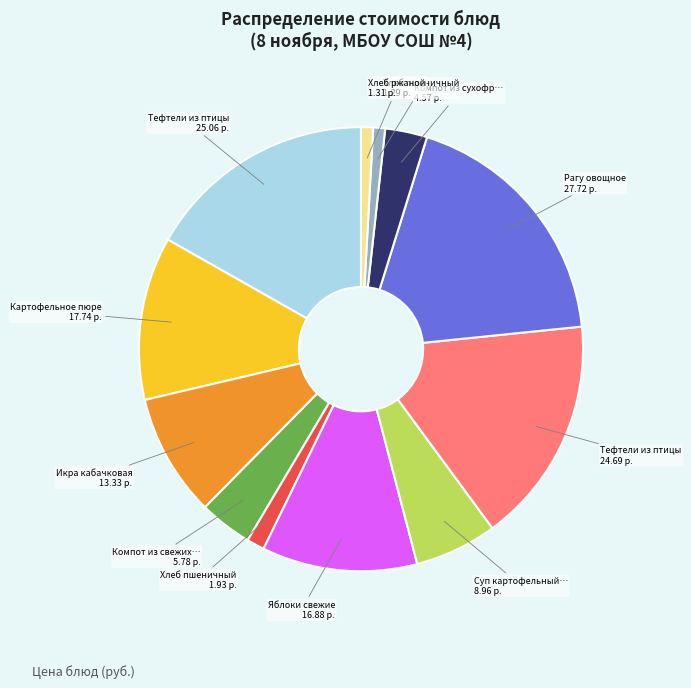

Does any single category account for the majority?

No